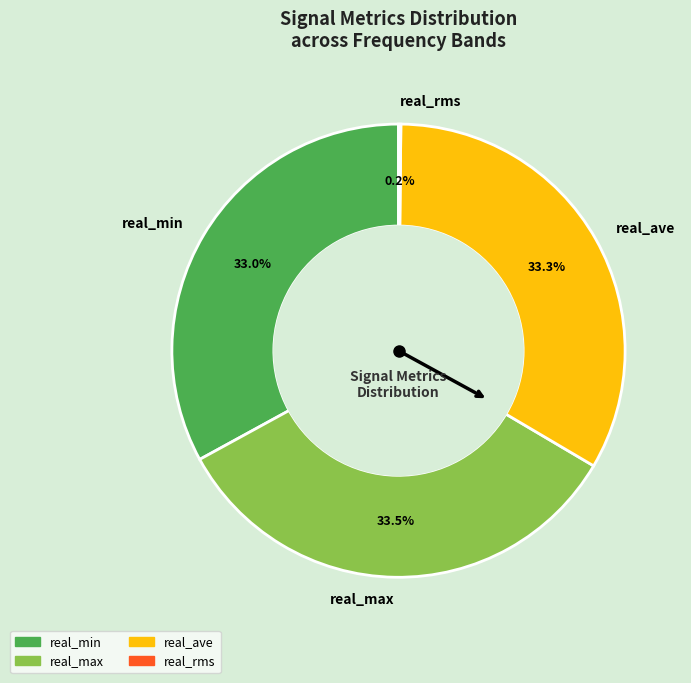

What percentage is NOT represented by real_ave?

66.7%